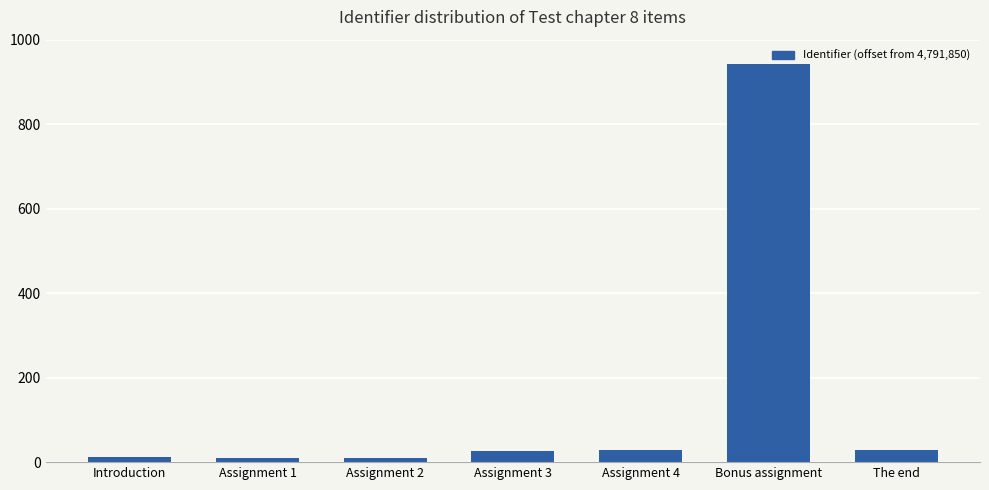

What is the minimum value shown in the chart?

9